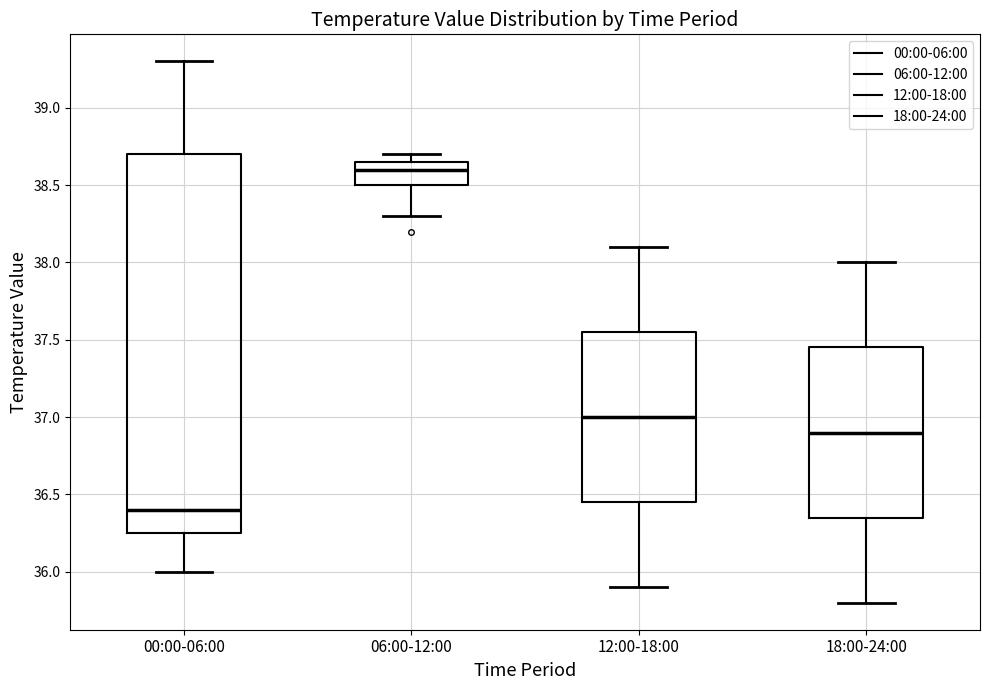

Which box's median line is the lowest?

00:00-06:00